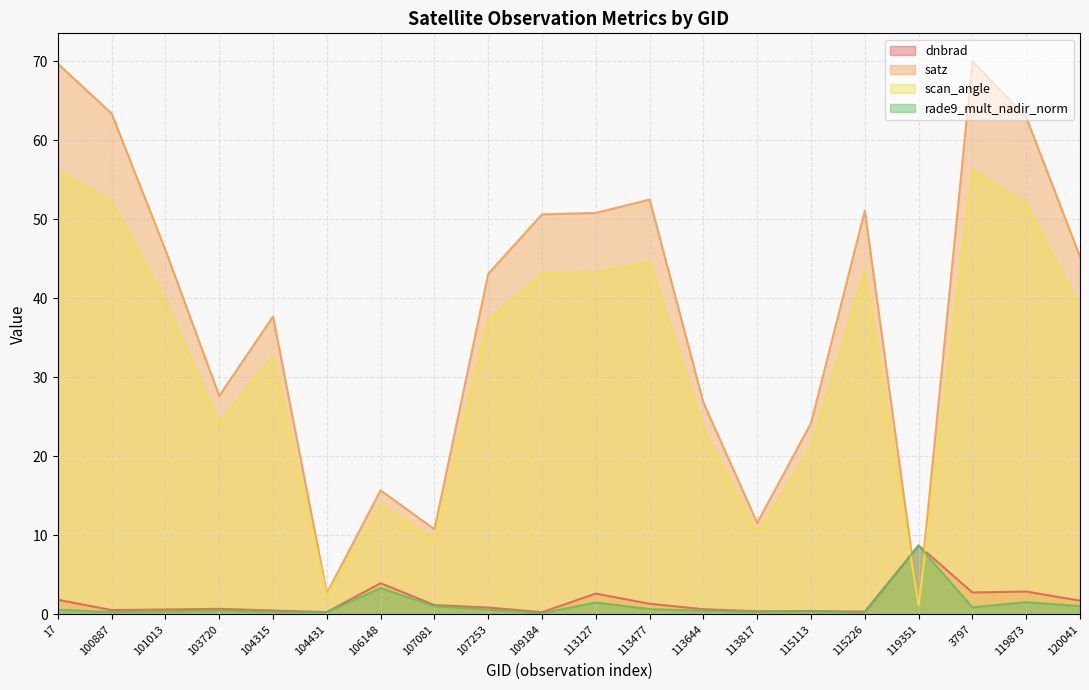

How many data points does each series have?

20